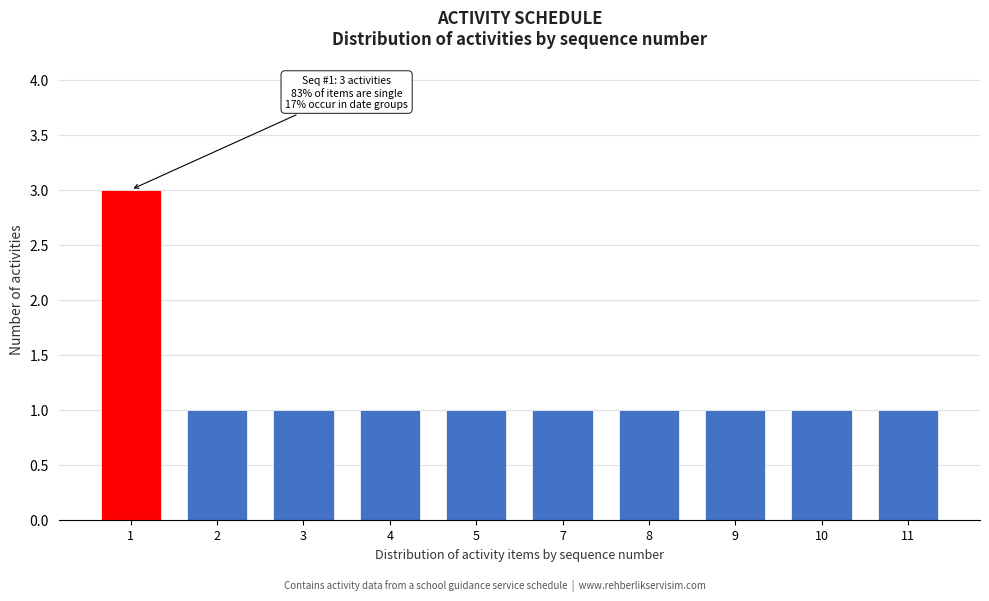

Reading right to left, extract all data points from this chart.

1	1	1	1	1	1	1	1	1	3